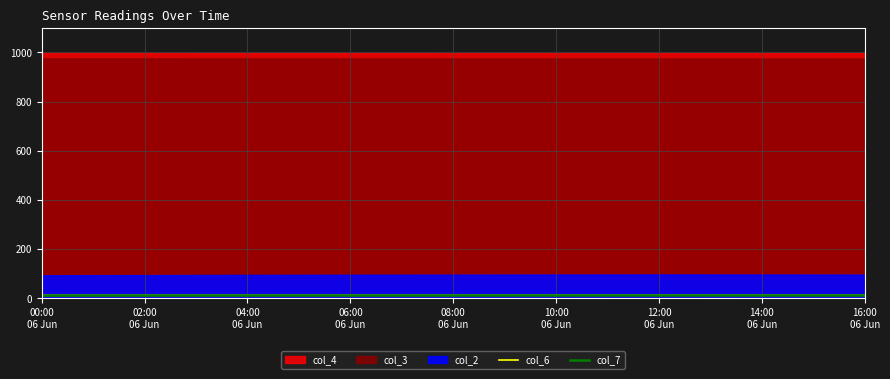

At which label is col_6 closest to 11?

04:00
06 Jun